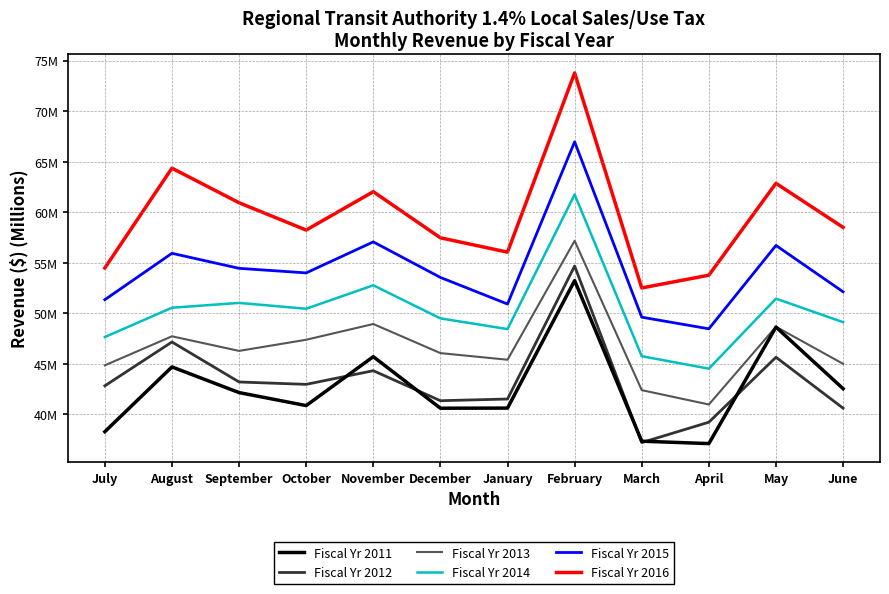

Is this an area chart (filled region under the line)?

No